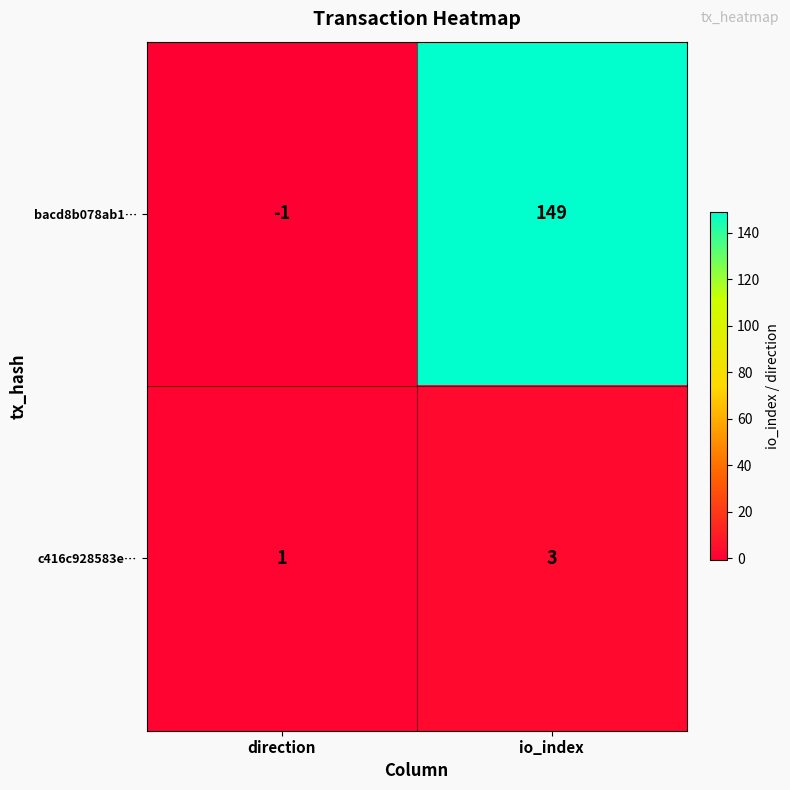

What is the minimum value shown in the chart?

-1